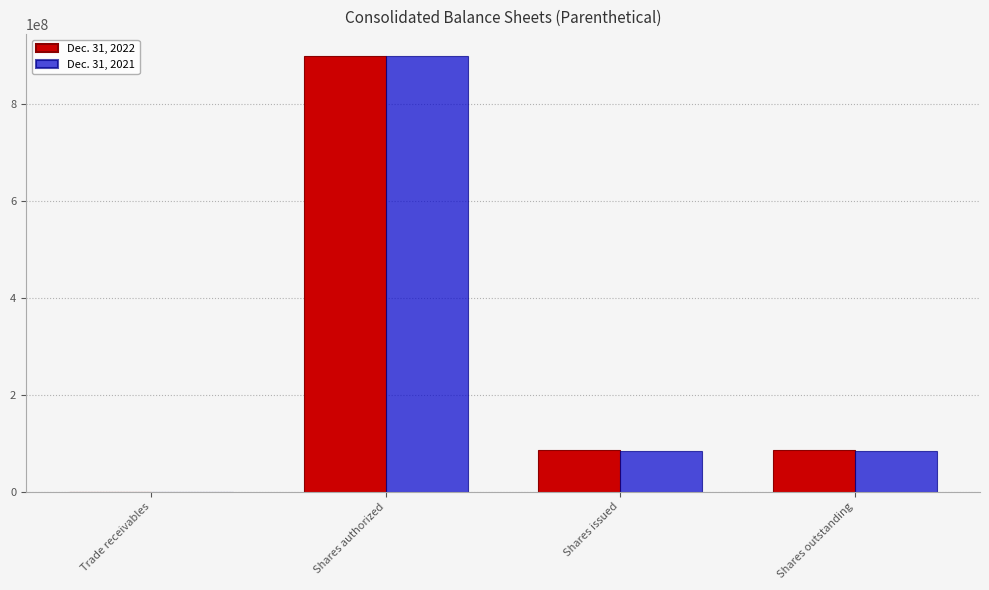

What is the difference between the Dec. 31, 2022 values at Shares authorized and Shares issued?

813219918